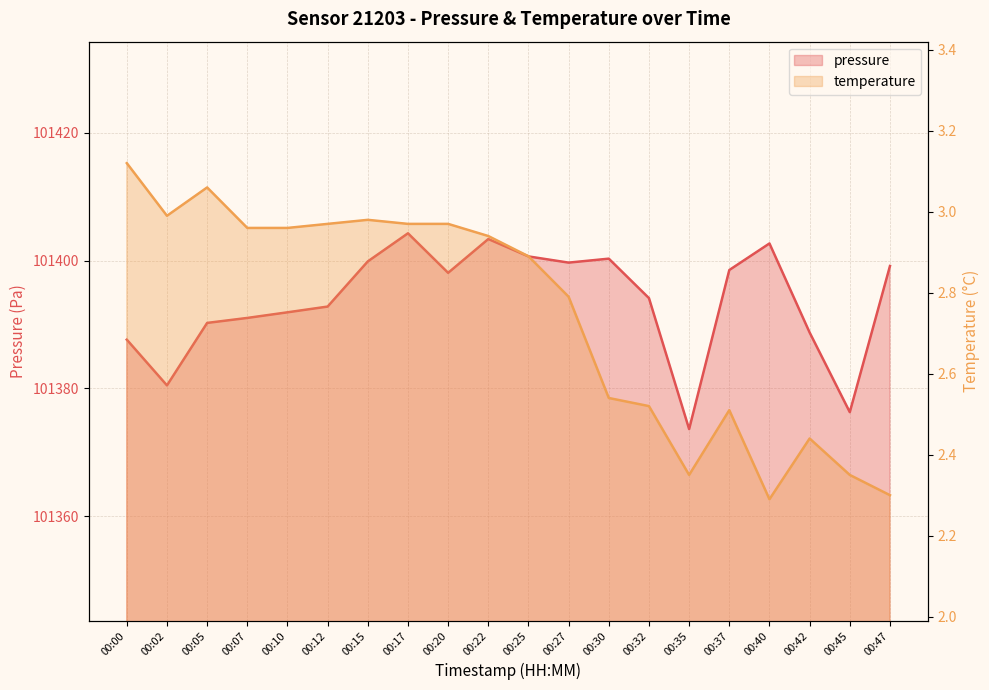

What is the difference between the highest and lowest values at 00:15?

101396.9